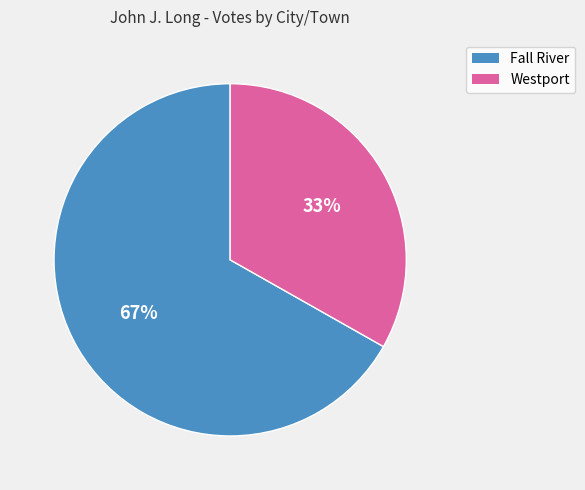

Do Fall River and Westport together represent more than half of the pie?

Yes